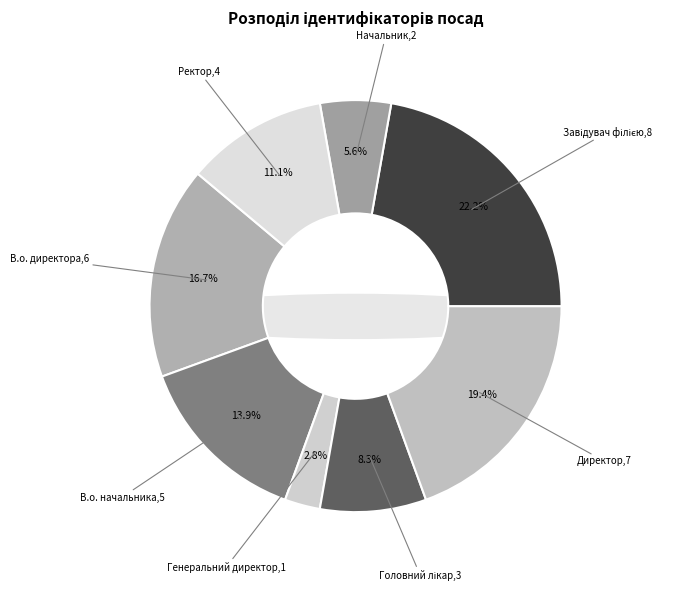

To the nearest percent, what is the difference between the largest and smallest slice percentages?

19%